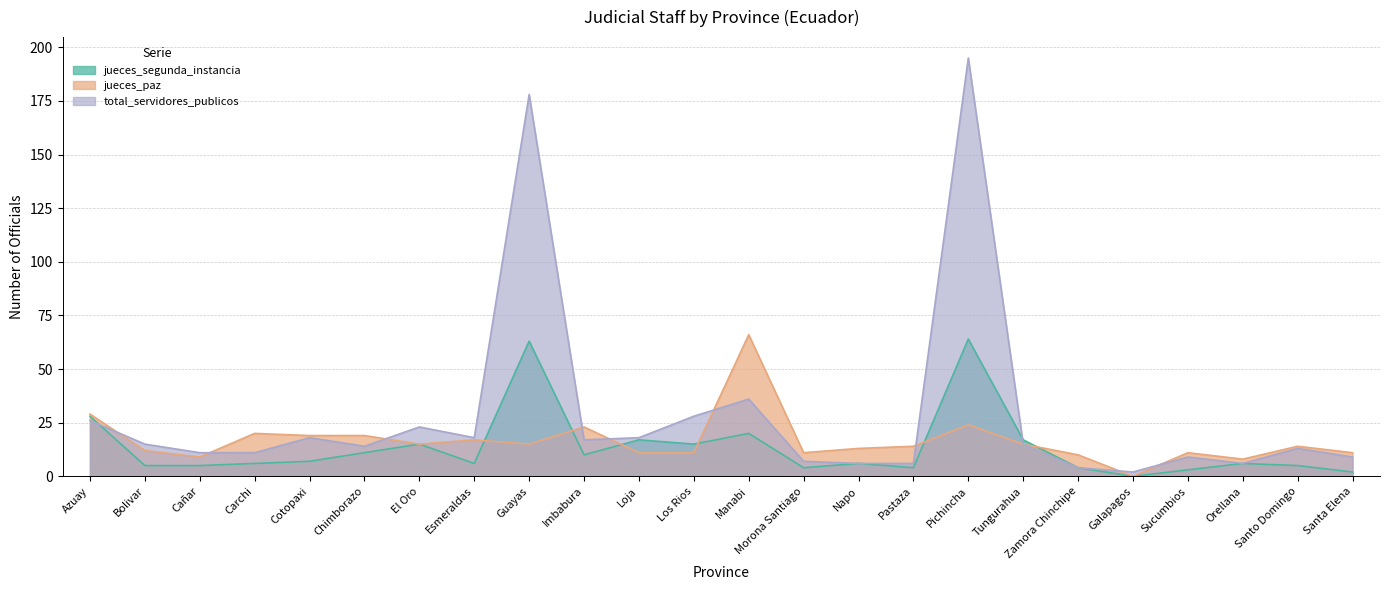

What is the label of the 14th point from the left?

Morona Santiago